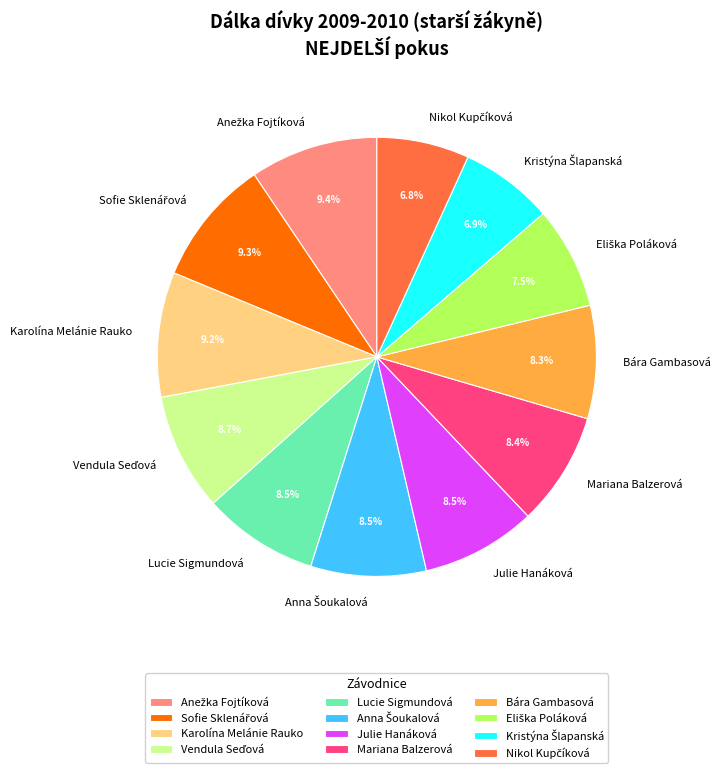

Is it true that Mariana Balzerová is 8% of the pie?

True